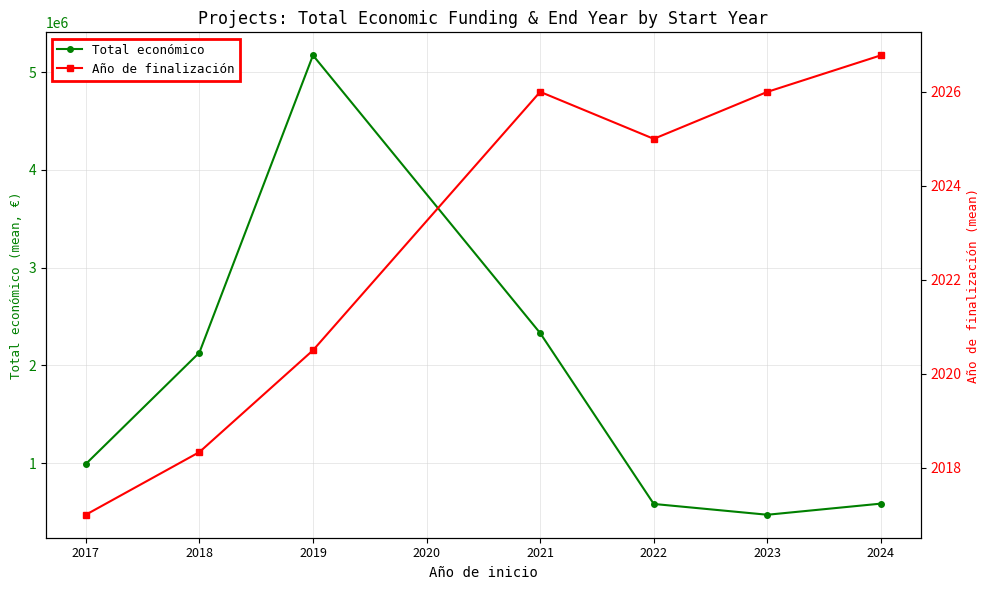

How many lines are shown in the chart?

2